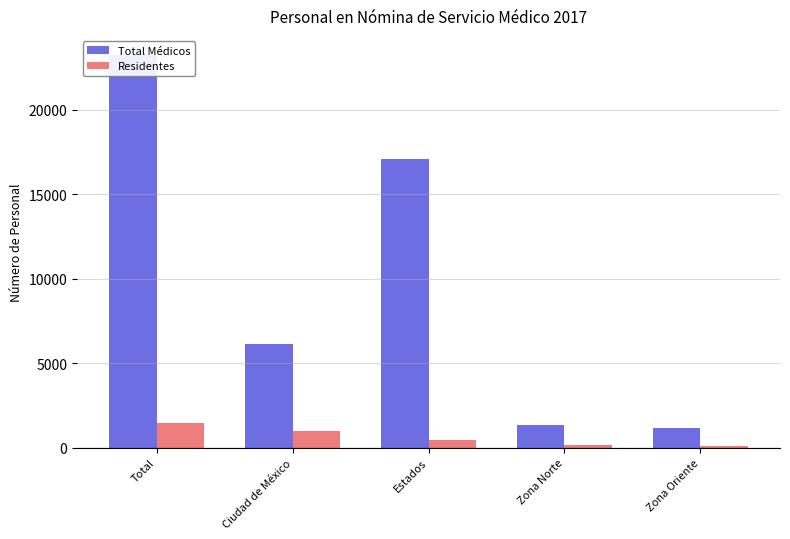

What are all the series names shown in the legend?

Total Médicos, Residentes